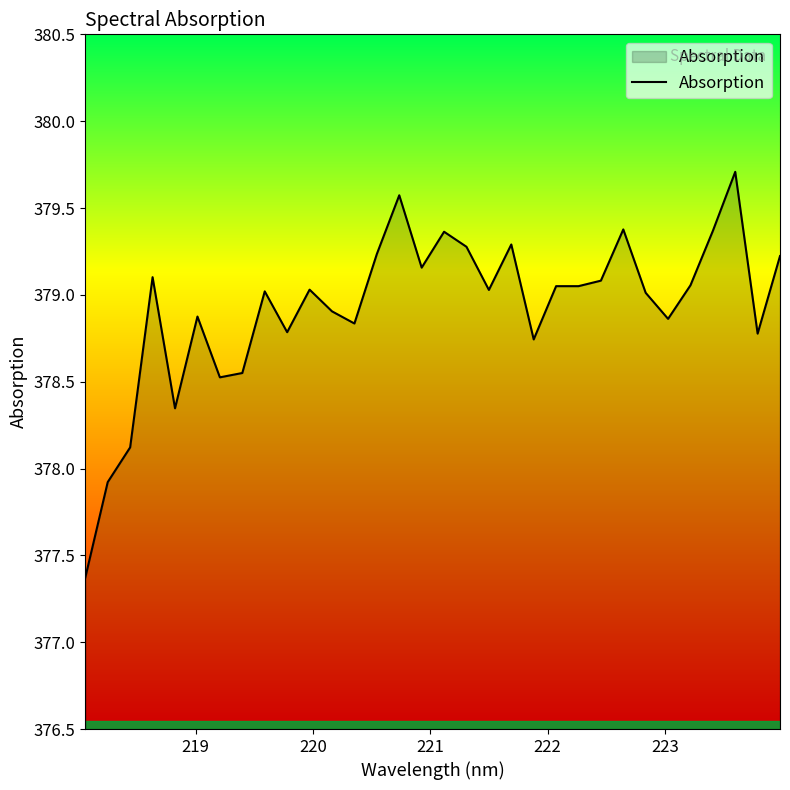

What is the maximum value shown in the chart?

379.7